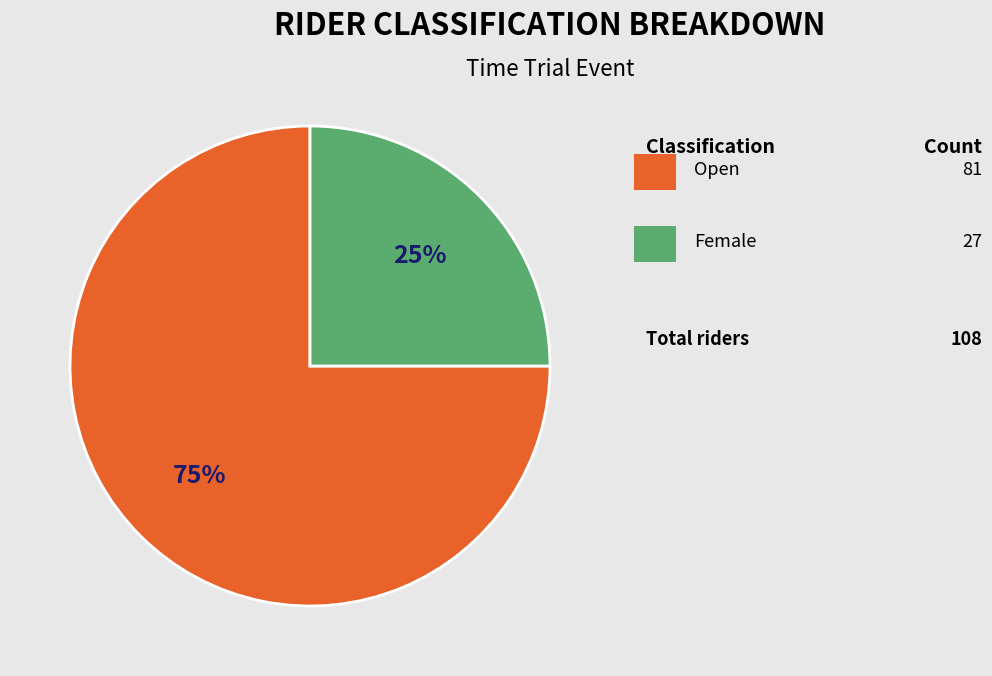

To the nearest percent, what is the average slice percentage?

50%